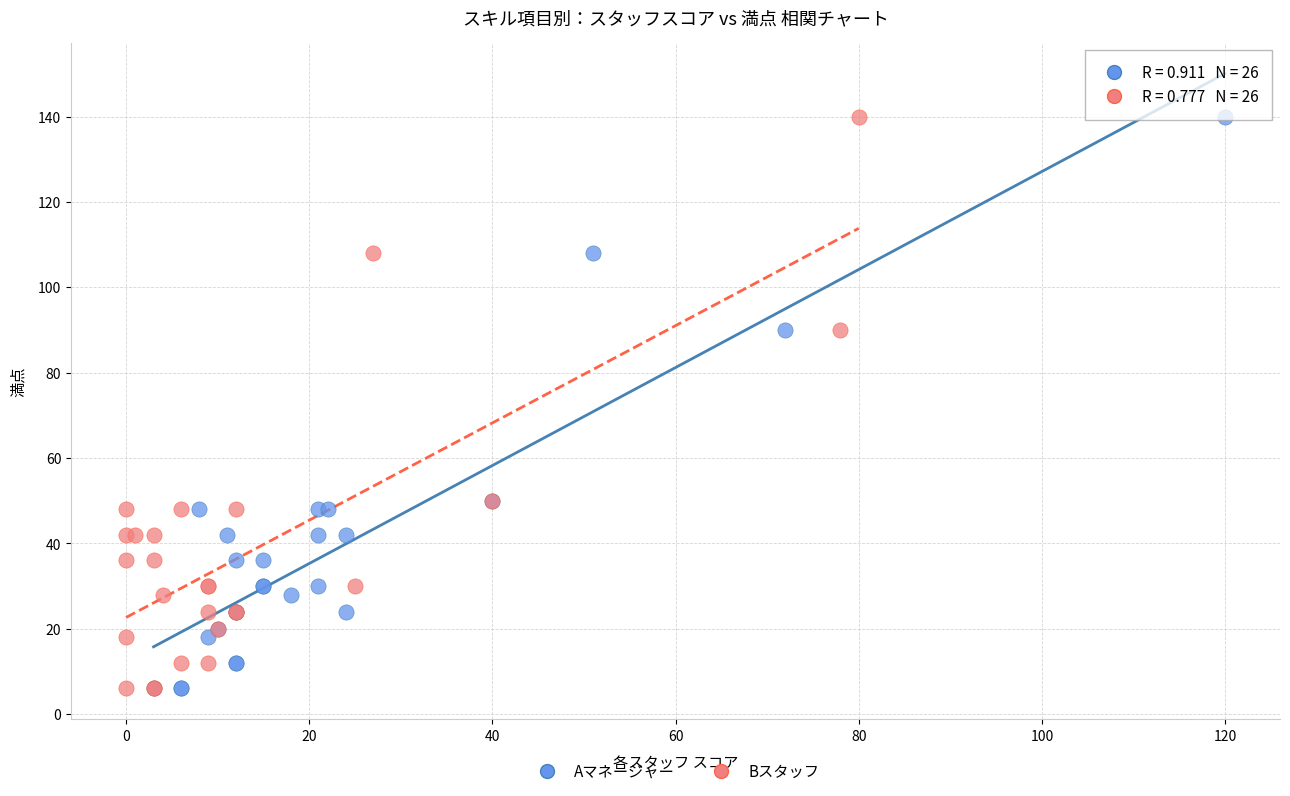

What are all the series names shown in the legend?

Aマネージャー, Bスタッフ